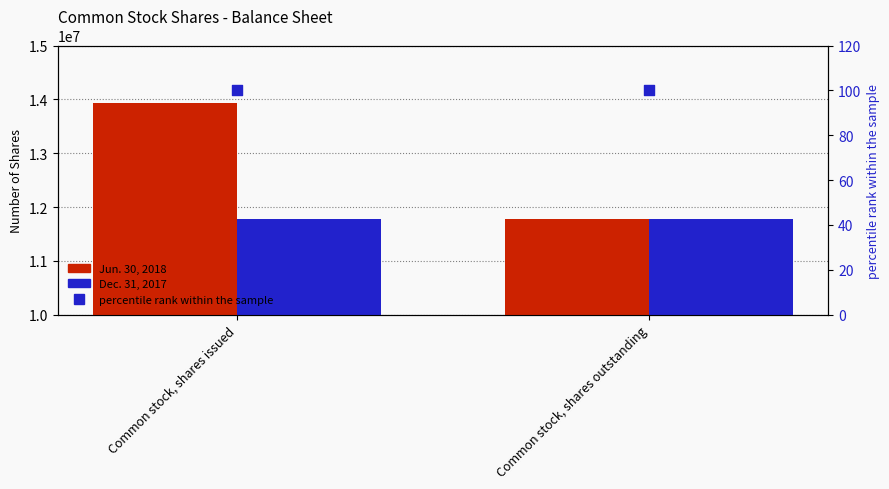

Which series reaches the minimum Y coordinate?

percentile rank within the sample